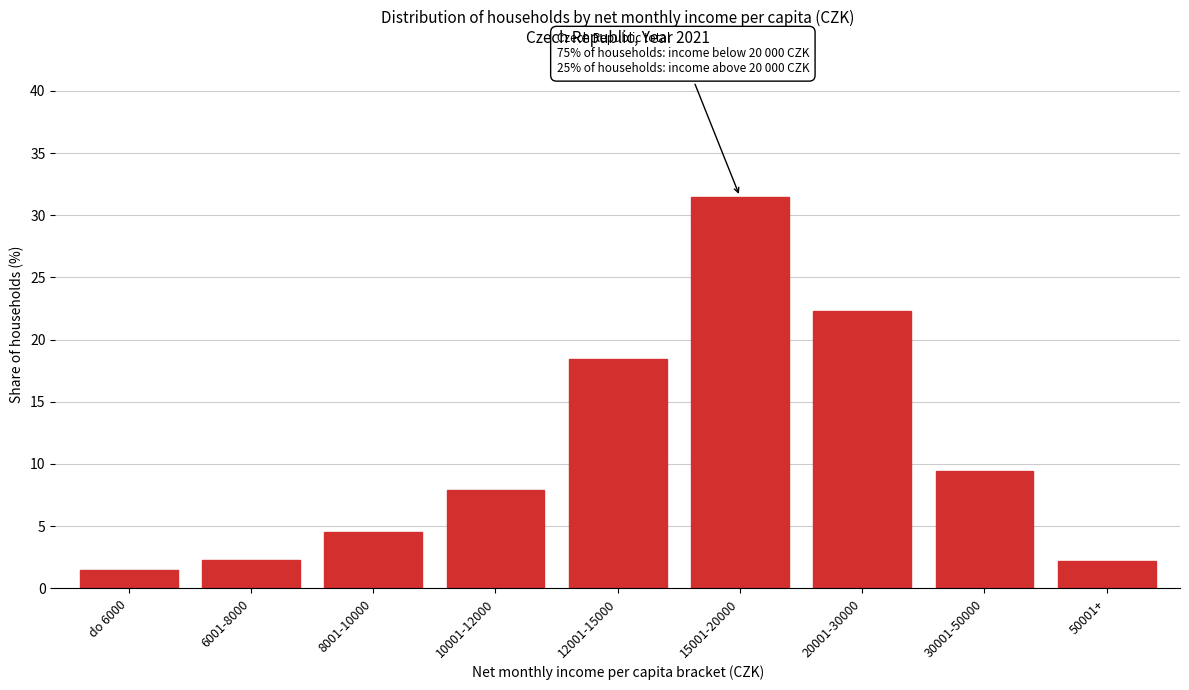

What is the label of the 3rd bar from the right?

20001-30000